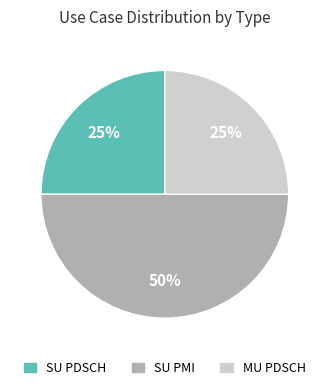

Which slice is the largest?

SU PMI